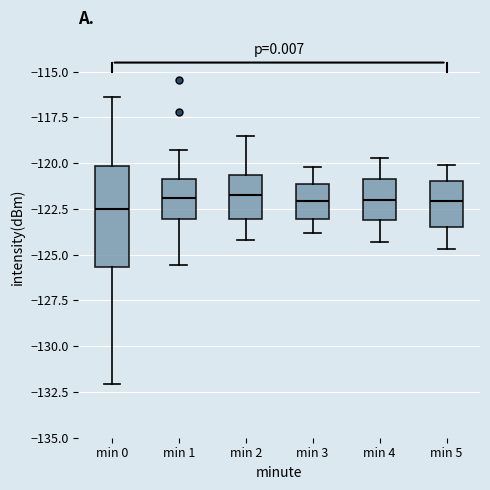

Reading left to right, transcribe this box plot: for each box, give where its median line is, the range the box spans, and where its two whiskers end, as read against the y-axis. The values are not printed on the chart, so give them approximately, as read against the axis.

min 0: median -122.5, box -125.5 to -120.0, whiskers -132.0 to -116.5
min 1: median -122.0, box -123.0 to -121.0, whiskers -125.5 to -119.5
min 2: median -121.5, box -123.0 to -120.5, whiskers -124.0 to -118.5
min 3: median -122.0, box -123.0 to -121.0, whiskers -124.0 to -120.0
min 4: median -122.0, box -123.0 to -121.0, whiskers -124.5 to -119.5
min 5: median -122.0, box -123.5 to -121.0, whiskers -124.5 to -120.0